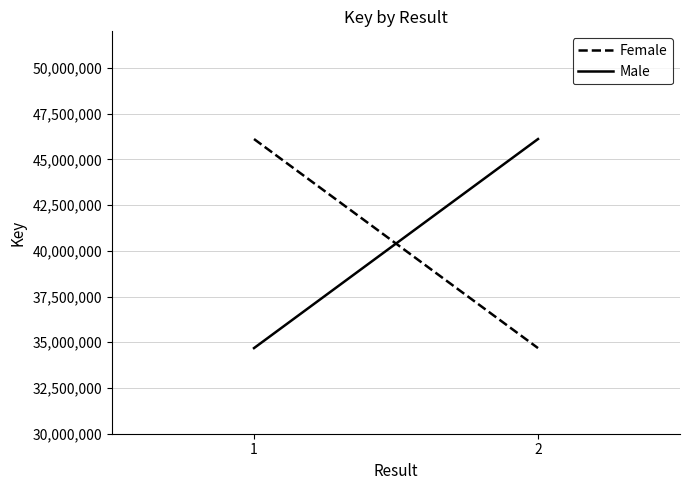

What is the greatest value displayed?

46111288.0